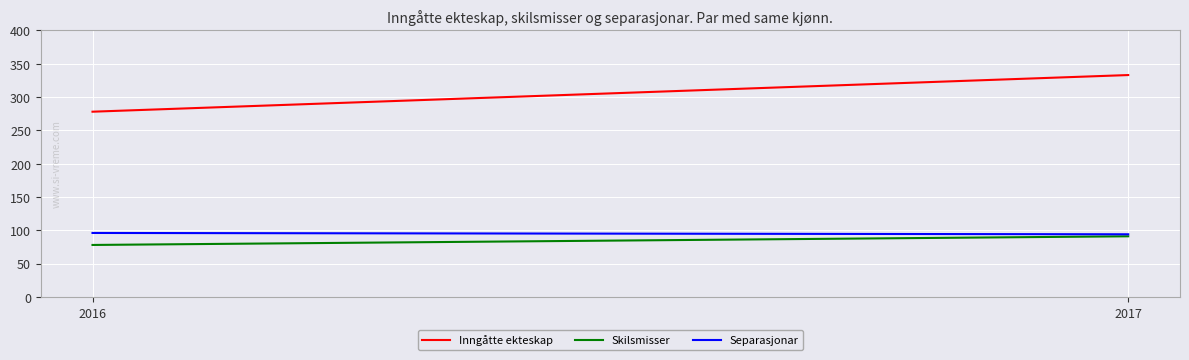

What is the sum of all Separasjonar values?

190